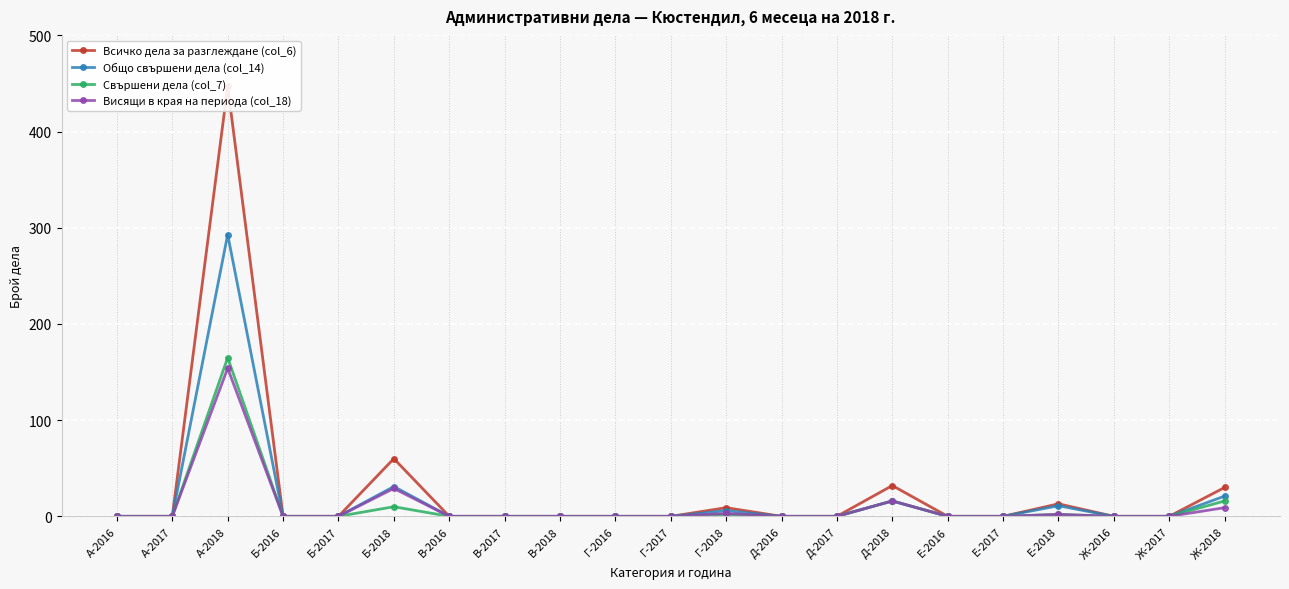

What is the difference between the second highest and second lowest values in the Всичко дела за разглеждане (col_6) series?

60